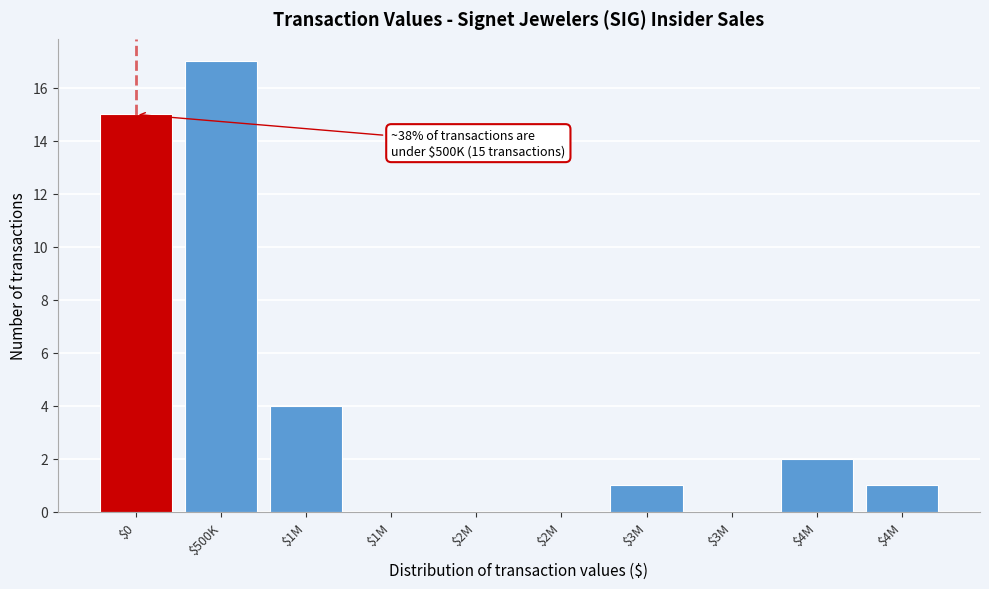

How many data points does each series have?

10